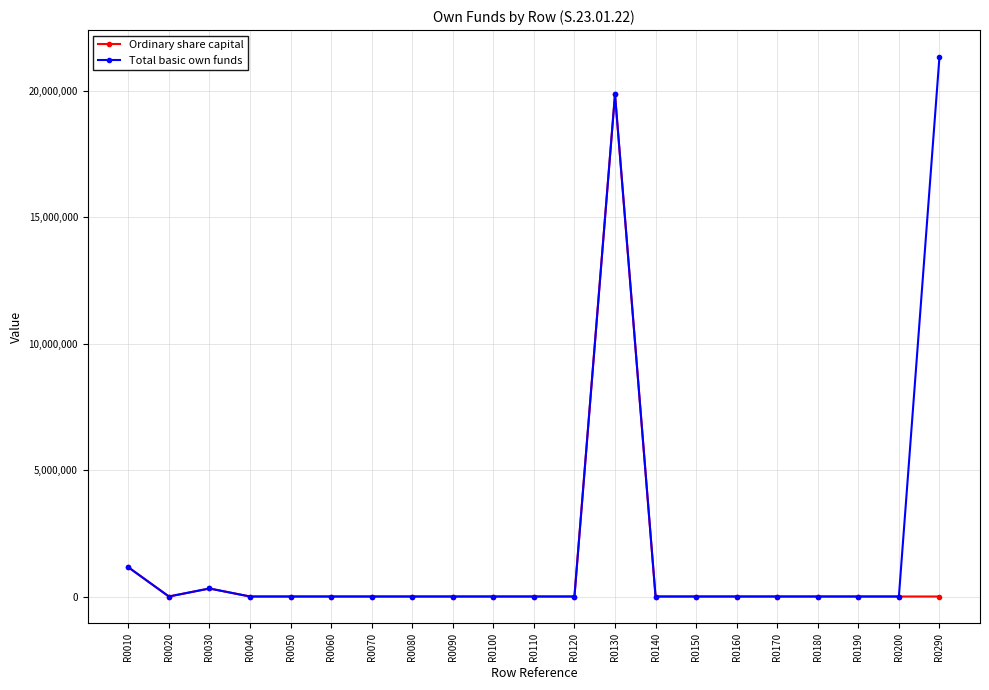

Which series has the largest range (max minus min)?

Total basic own funds